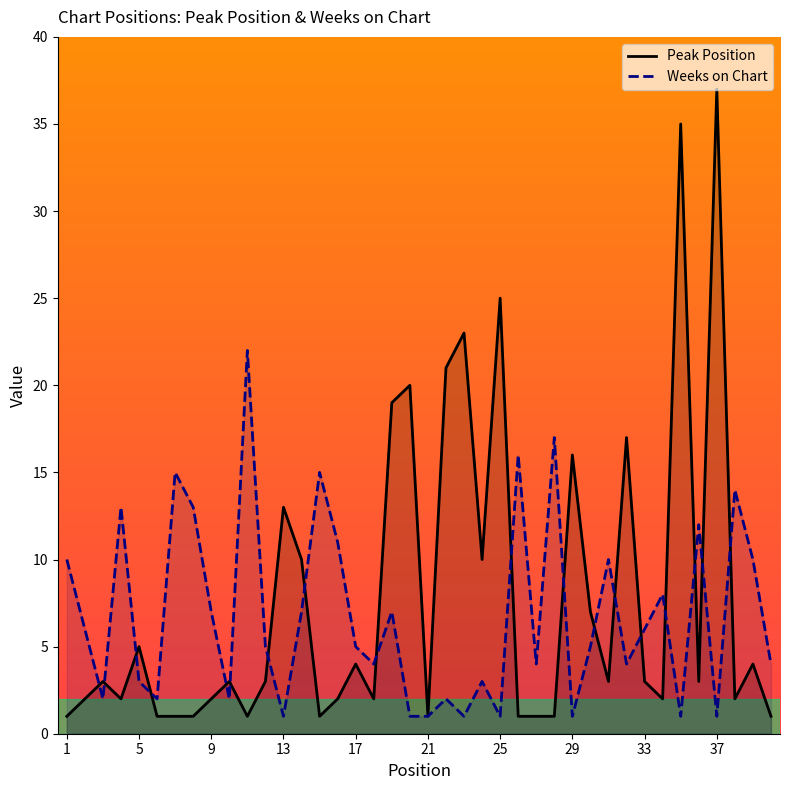

At how many categories does at least one series exceed 16?

10